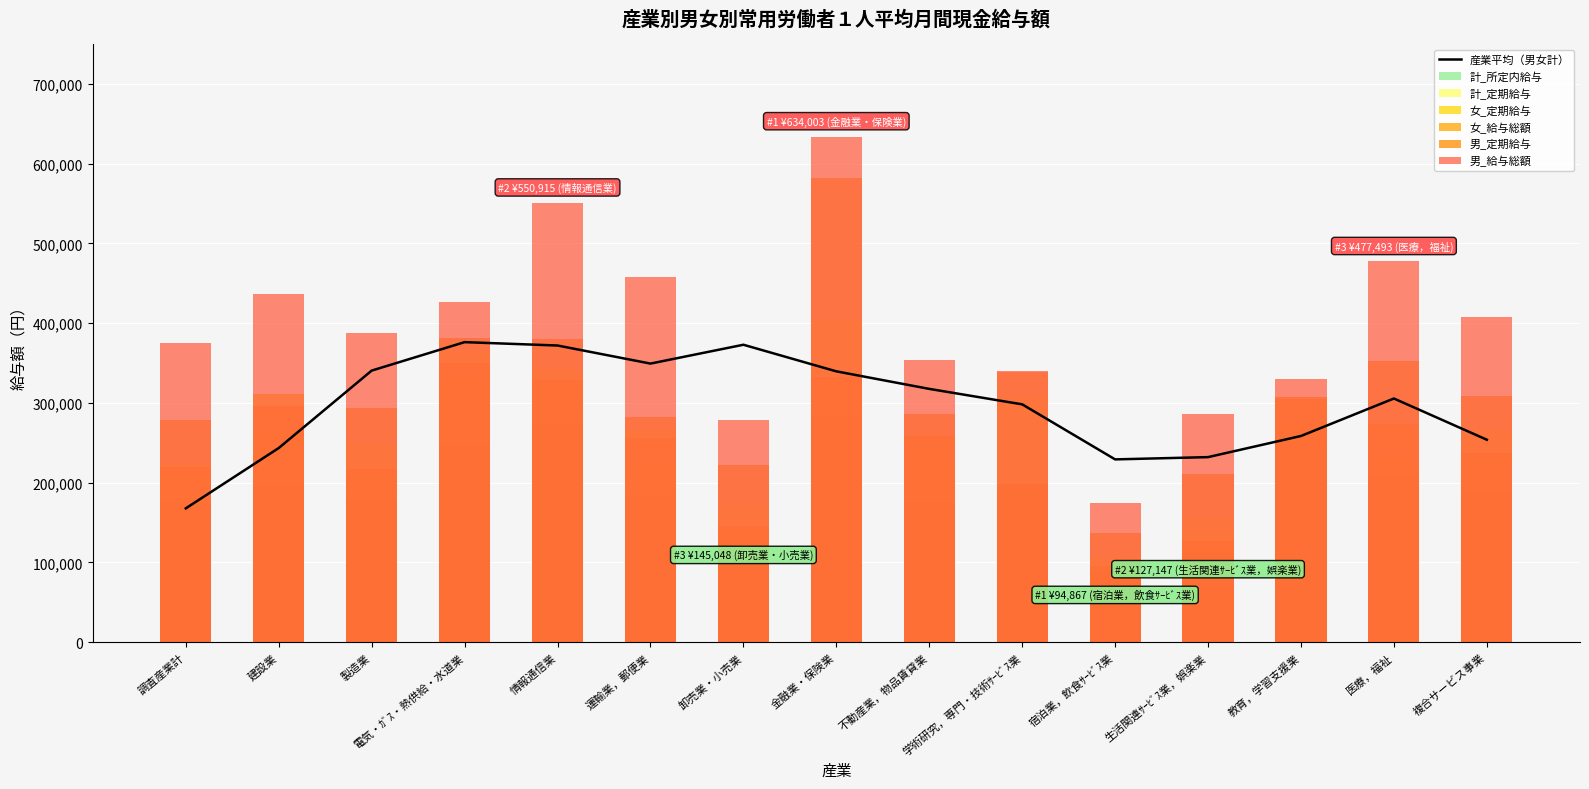

Rank the series at 製造業 from highest to lowest value.

男_給与総額, 男_定期給与, 計_定期給与, 女_給与総額, 計_所定内給与, 女_定期給与